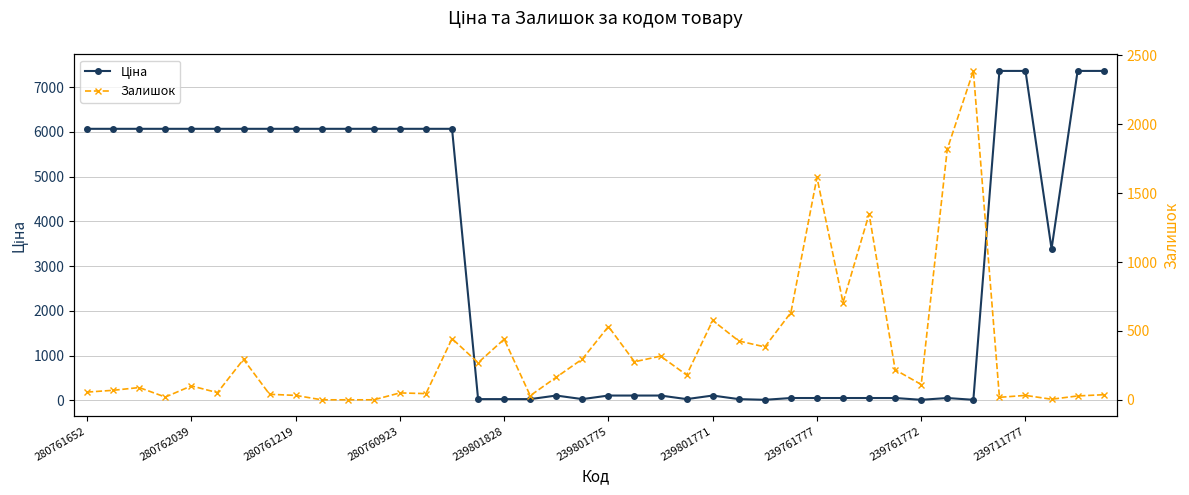

How many intersections are there between Залишок and Ціна?

4